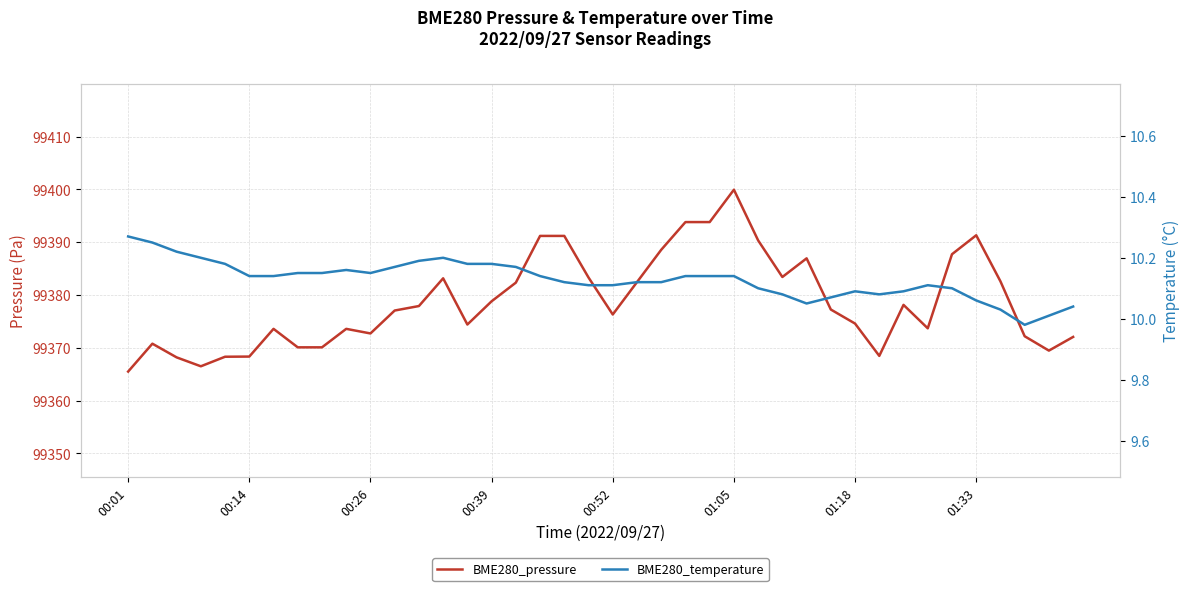

True or false: BME280_pressure has more than 0 interior local peaks.

True